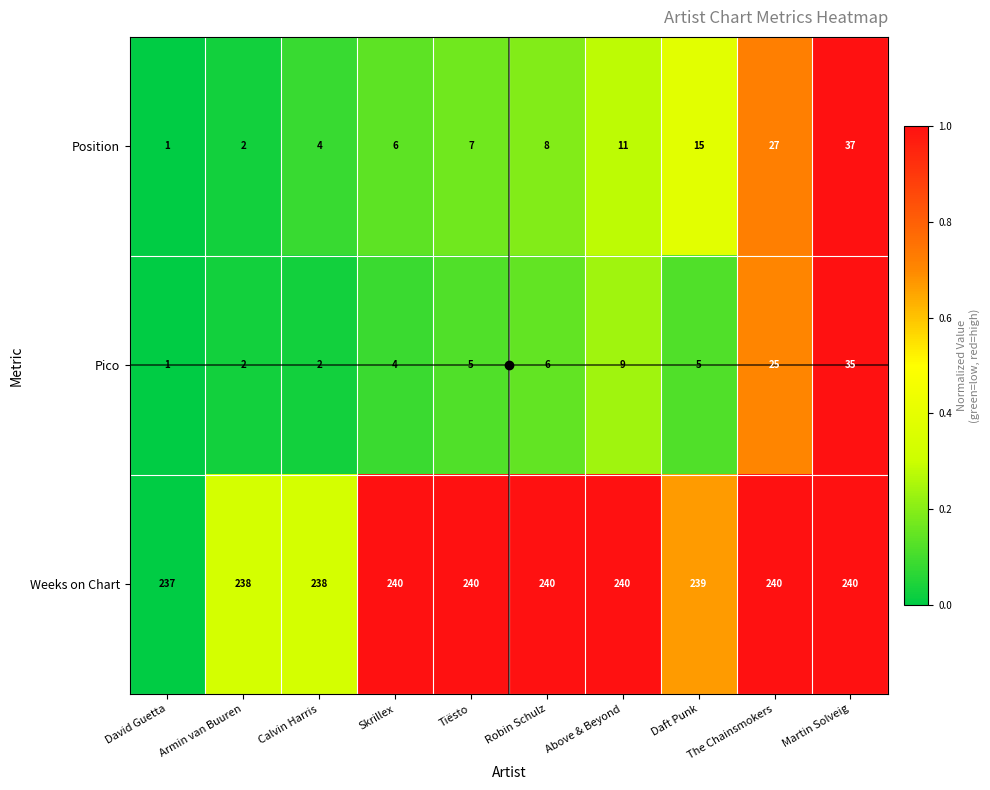

How many data points does each series have?

10